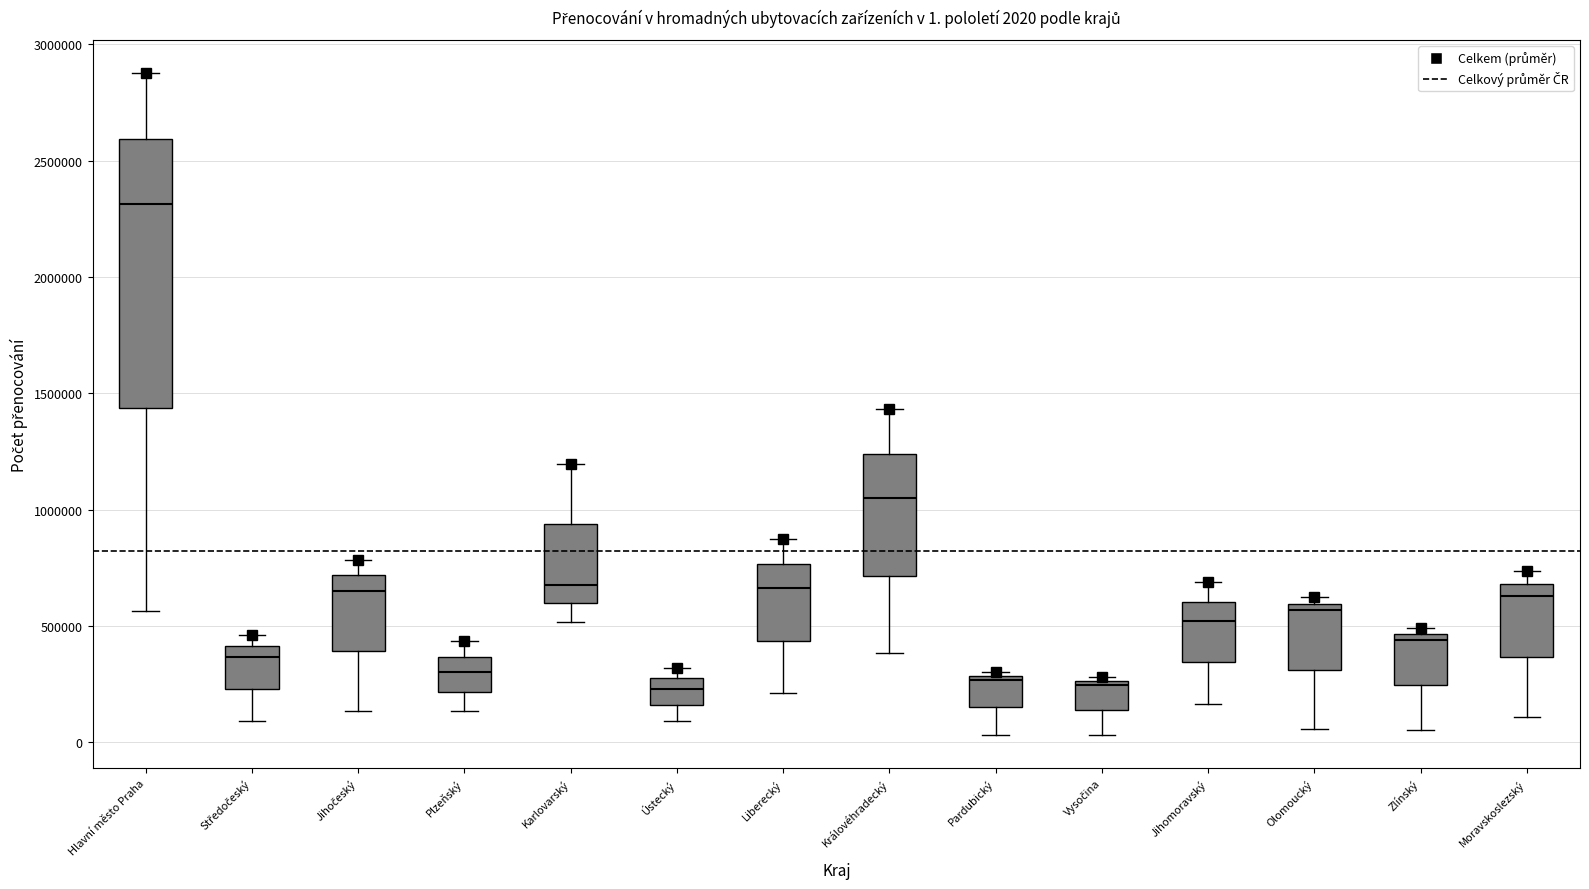

Which box is the tallest, from its lower edge to its upper edge?

Hlavní město Praha